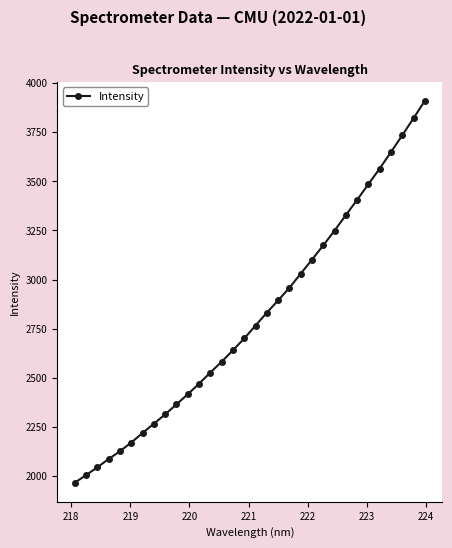

What is the sum of all values?

89797.3